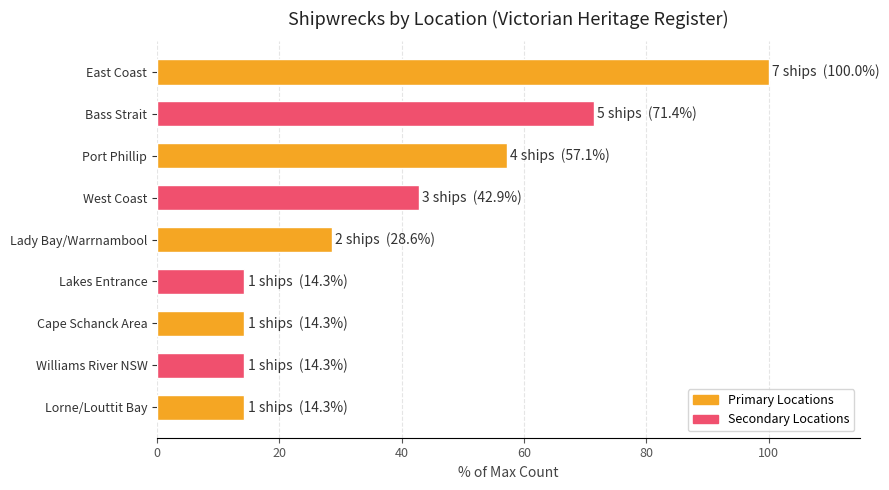

What is the change in value from West Coast to Lakes Entrance?

-28.6